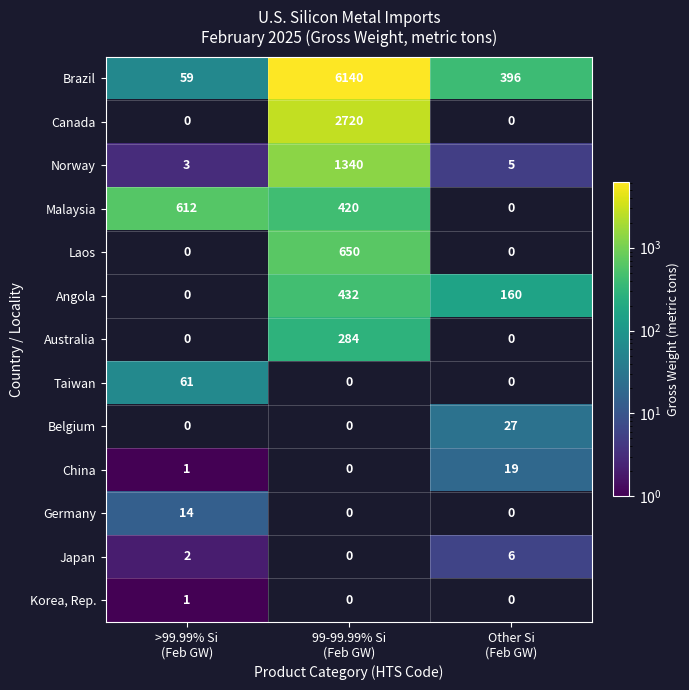

What is the average value of the Norway series?

449